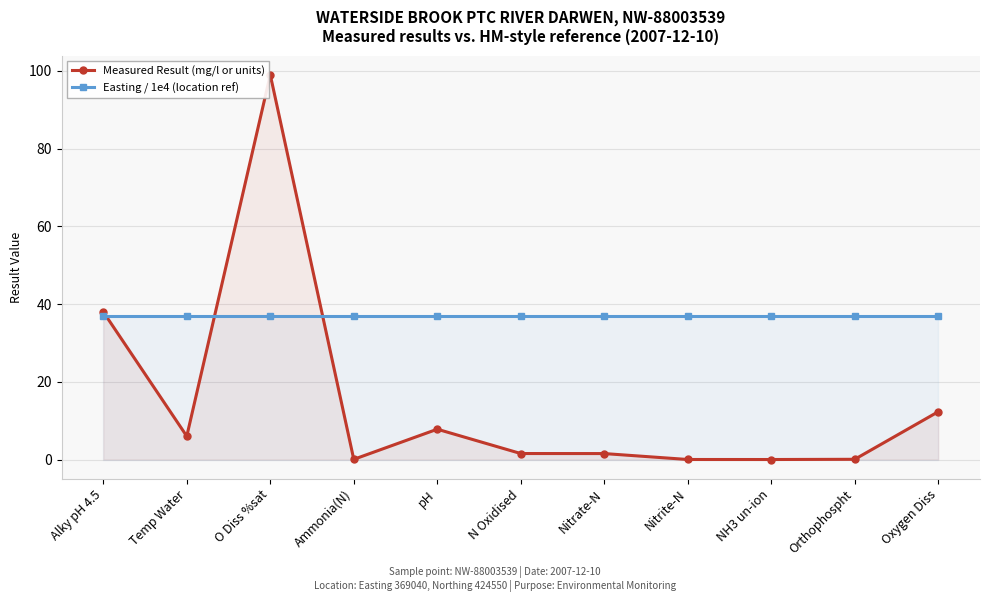

How many lines are shown in the chart?

2